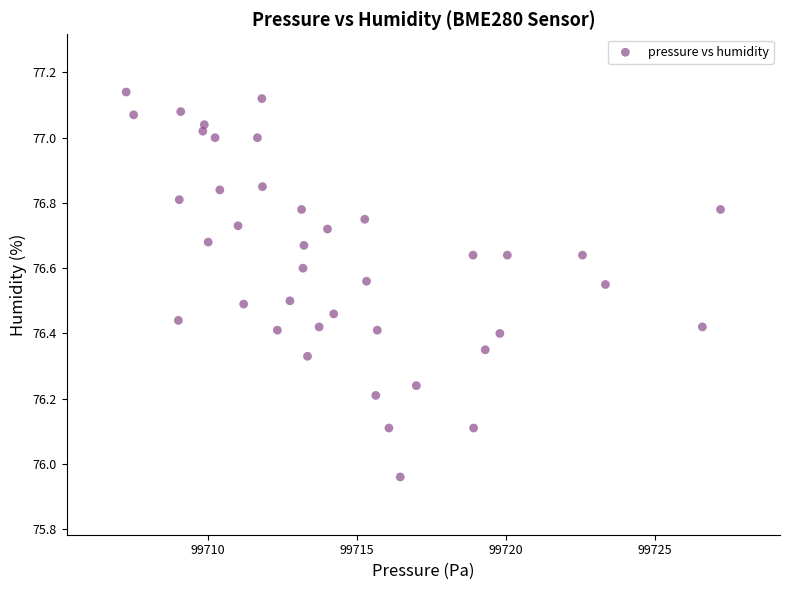

What is the range of X values (max minus min)?

19.9